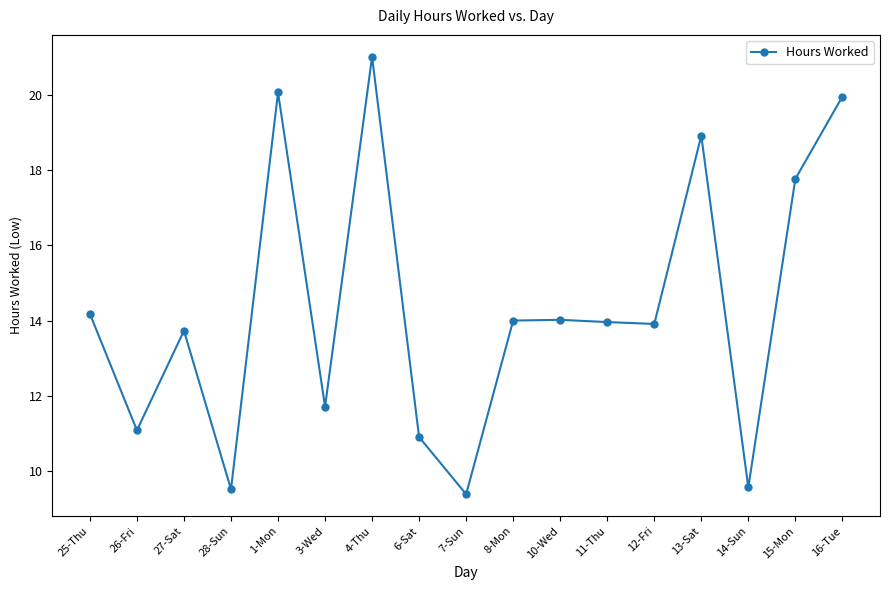

What is the difference between the maximum and minimum values?

11.6